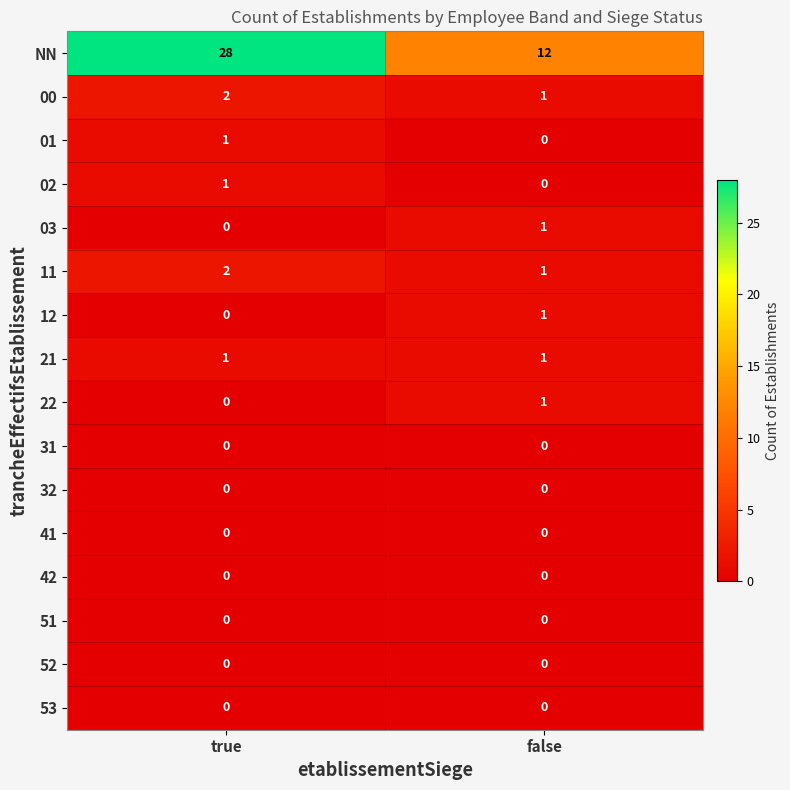

At which category is the sum across all series the highest?

true